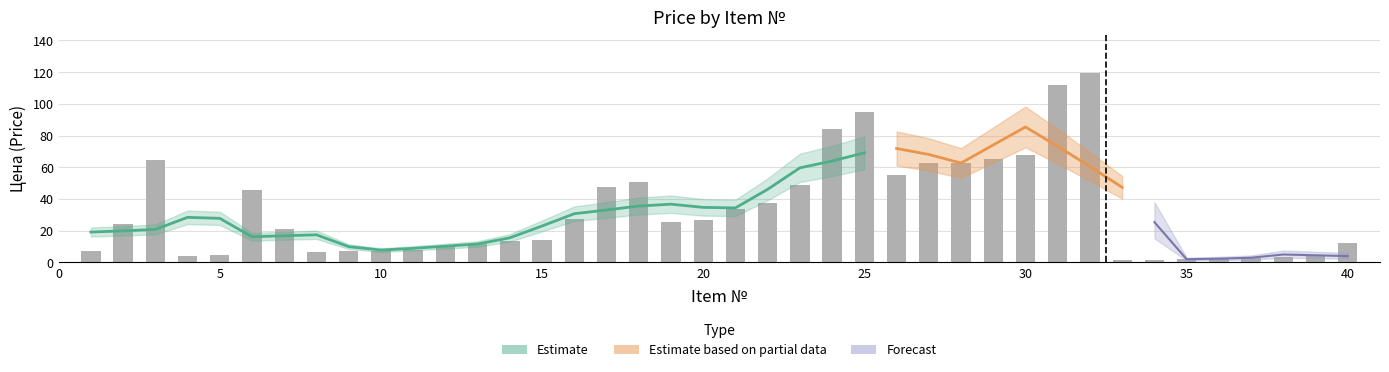

At which label is the value closest to 60?

28